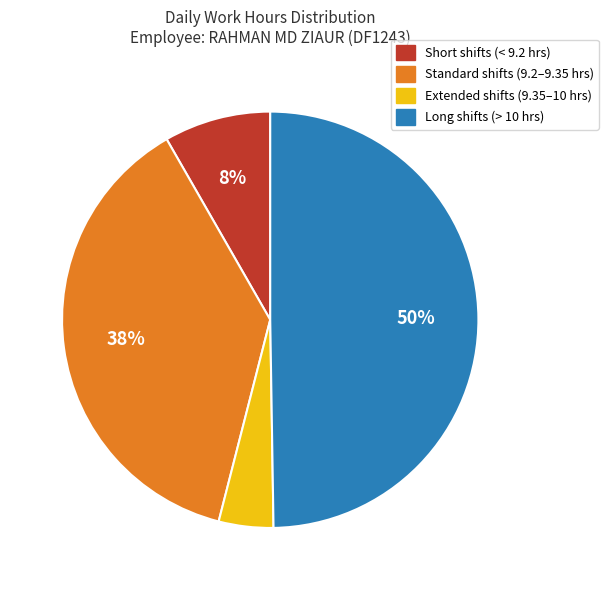

Do Long shifts (> 10 hrs) and Short shifts (< 9.2 hrs) together represent more than half of the pie?

Yes